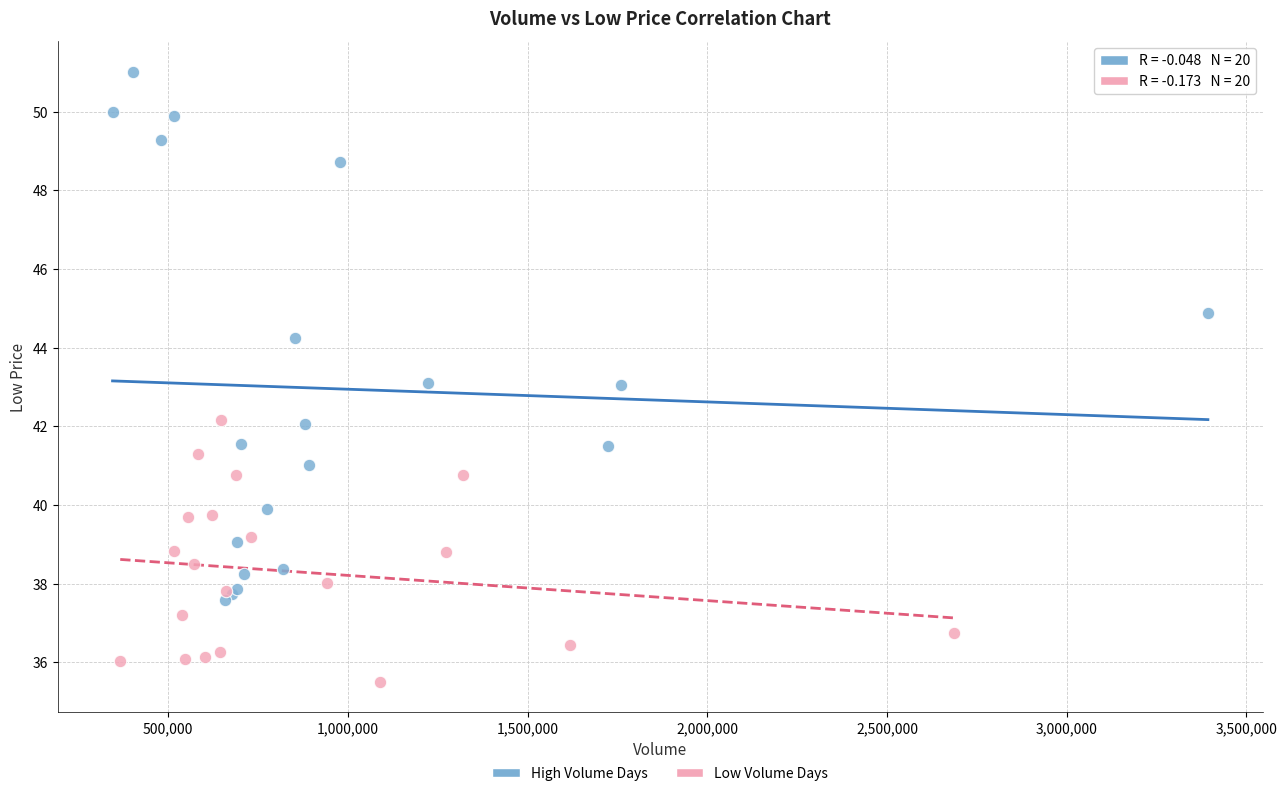

Which series has the widest spread of Y values?

High Volume Days